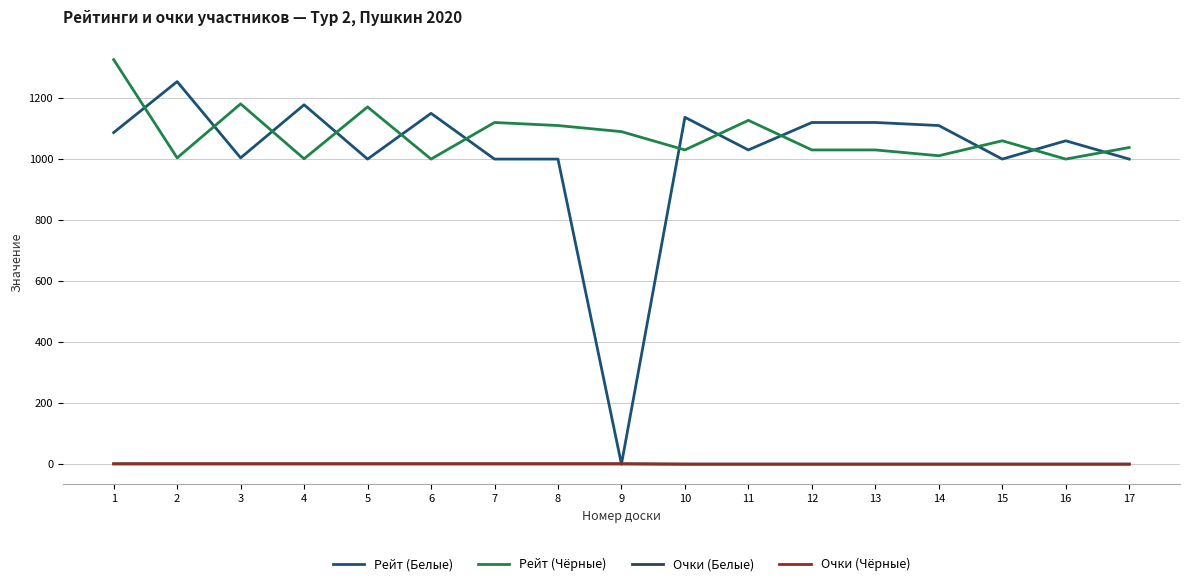

True or false: Очки (Белые) has a value of 1 at 1.

True